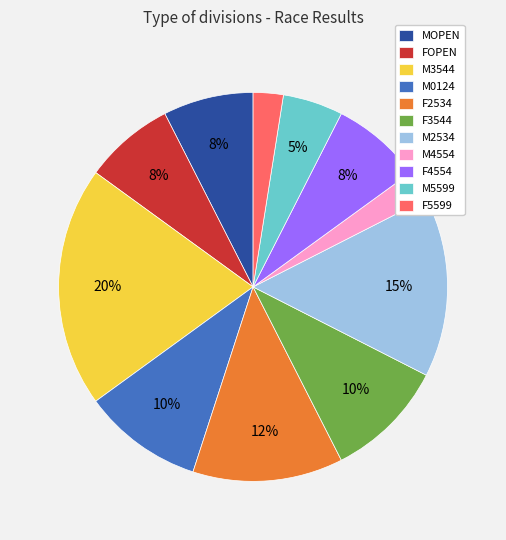

Is M5599 the majority of the pie?

No